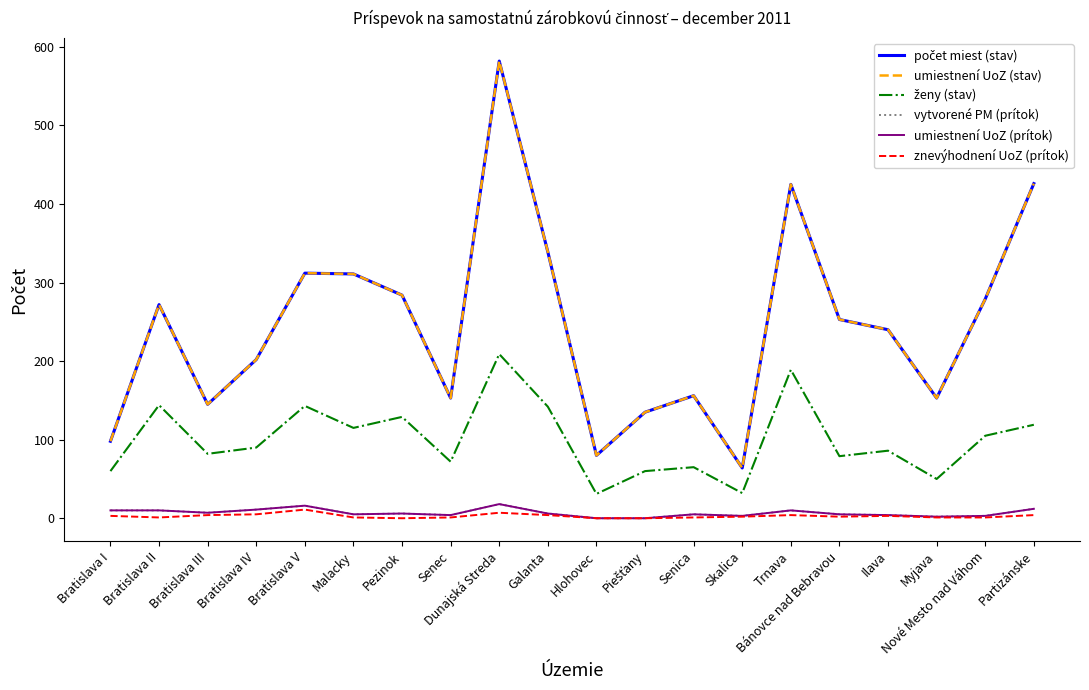

At which category does the chart reach its minimum across all series?

Hlohovec